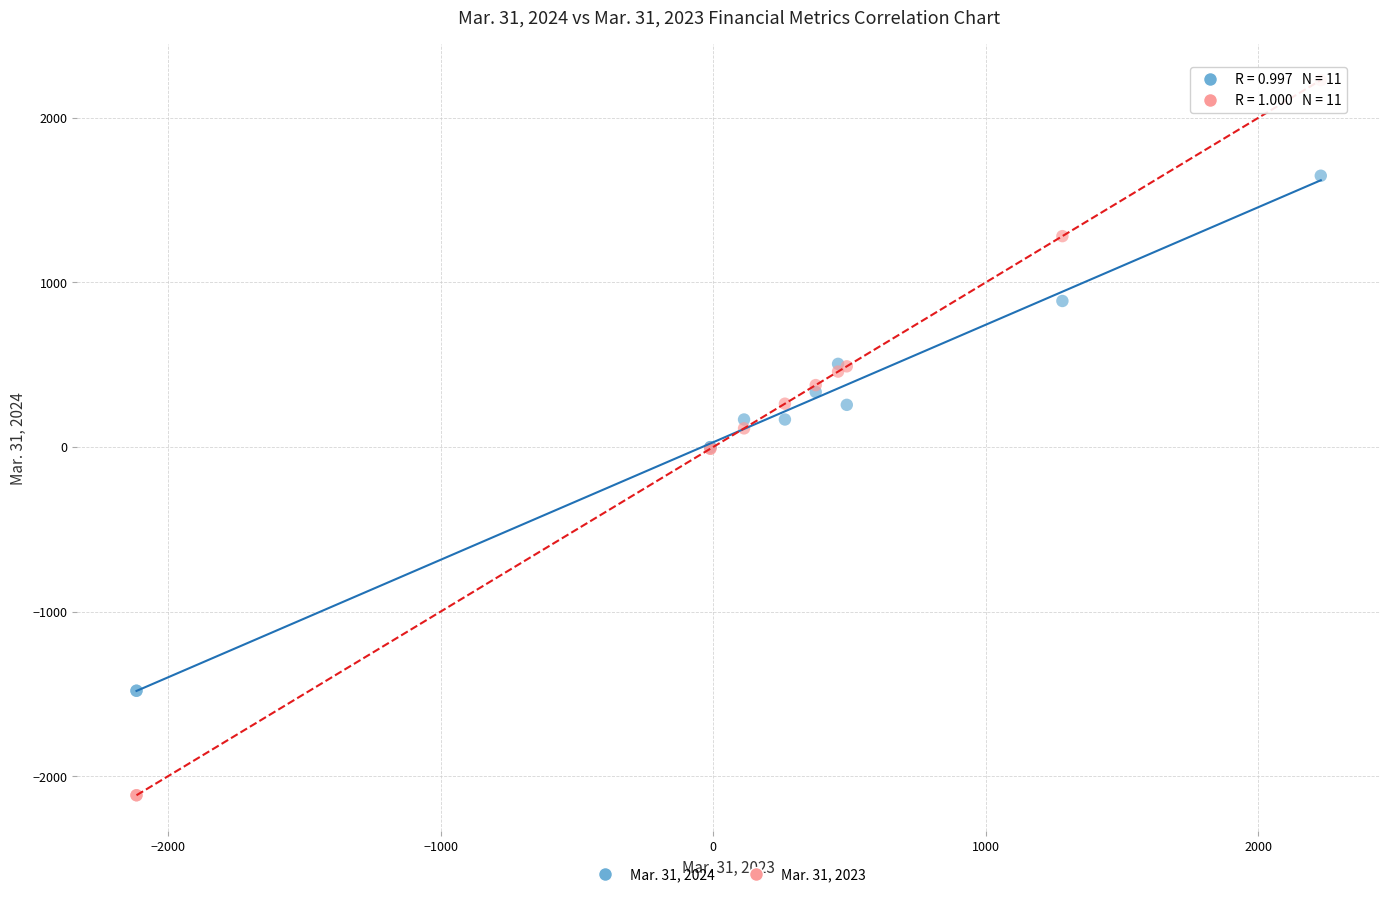

Which series reaches the maximum Y coordinate?

Mar. 31, 2023